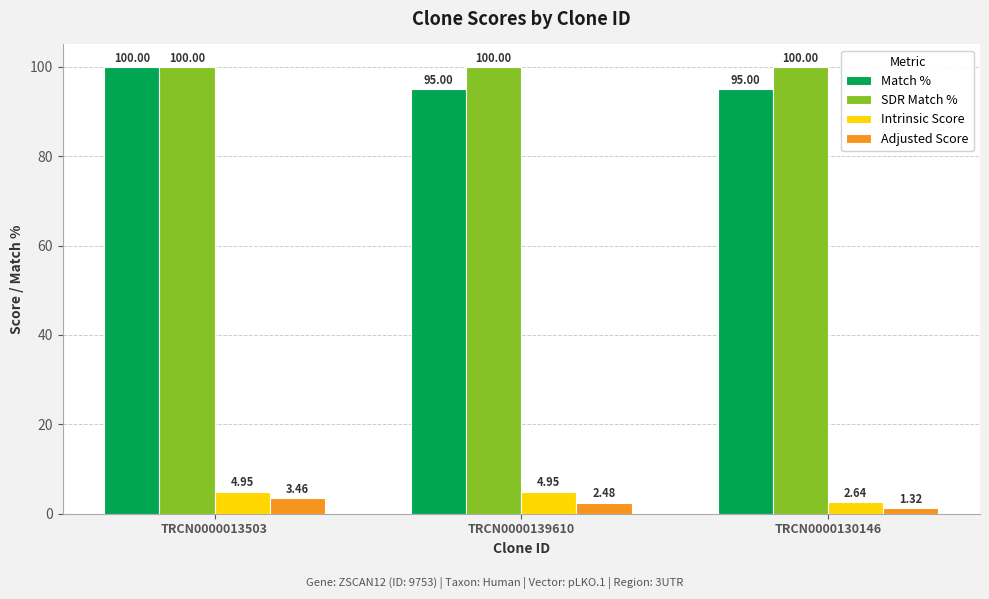

At which category is the sum across all series the highest?

TRCN0000013503